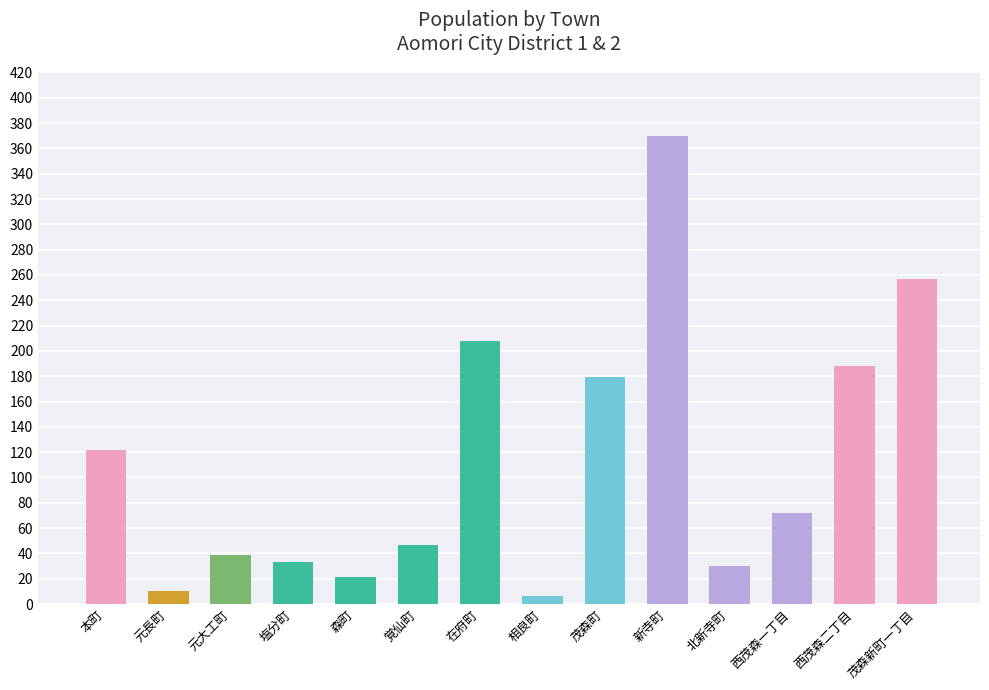

What is the difference between the maximum and minimum values?

364